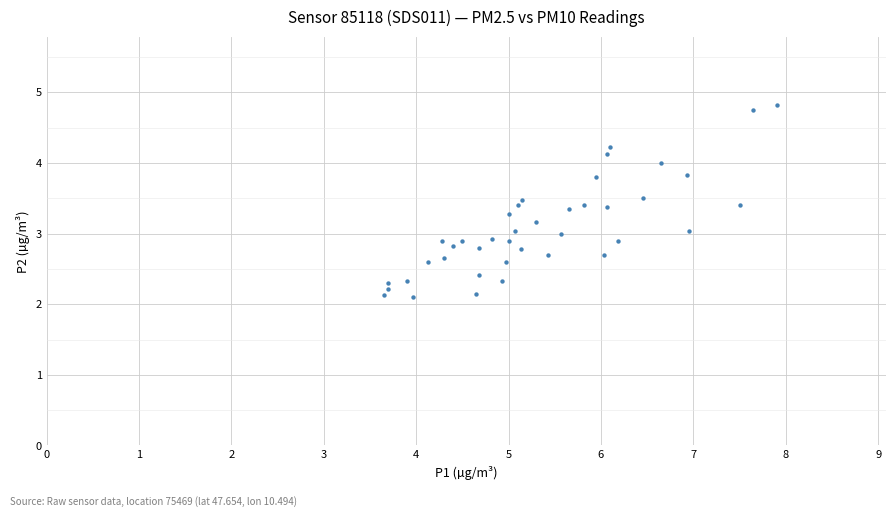

What is the range of X values (max minus min)?

4.2